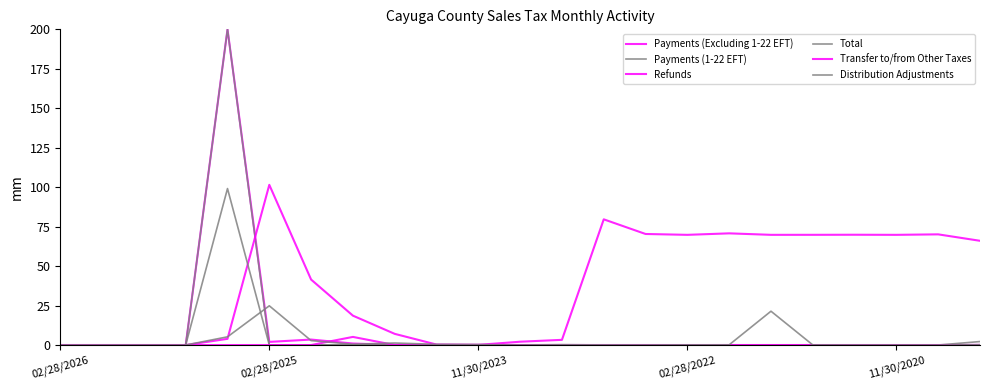

Which series has the largest total across all categories?

Refunds